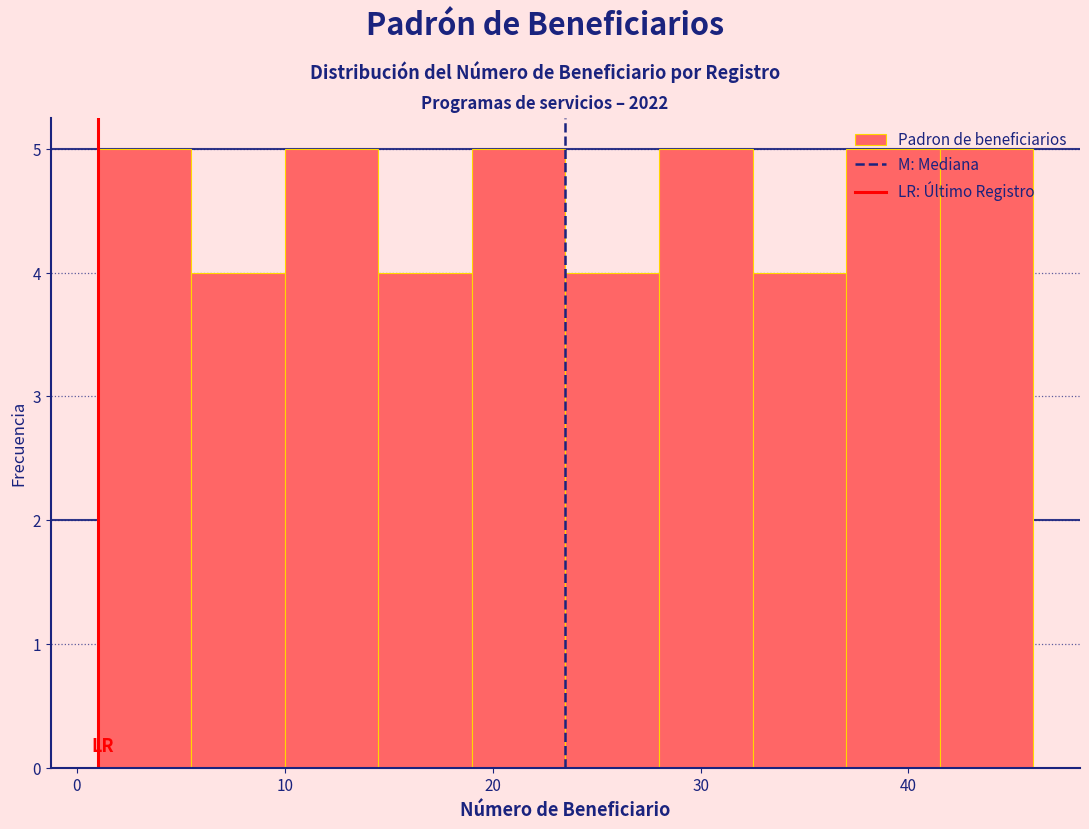

Reading left to right, list every bar in this chart as the range it spans on the x-axis followed by its height. Neither the bar edges nor the heights are printed on the chart, so give them approximately, as read against the axes.

1.0 to 5.5: 5
5.5 to 10.0: 4
10.0 to 14.5: 5
14.5 to 19.0: 4
19.0 to 23.5: 5
23.5 to 28.0: 4
28.0 to 32.5: 5
32.5 to 37.0: 4
37.0 to 41.5: 5
41.5 to 46.0: 5